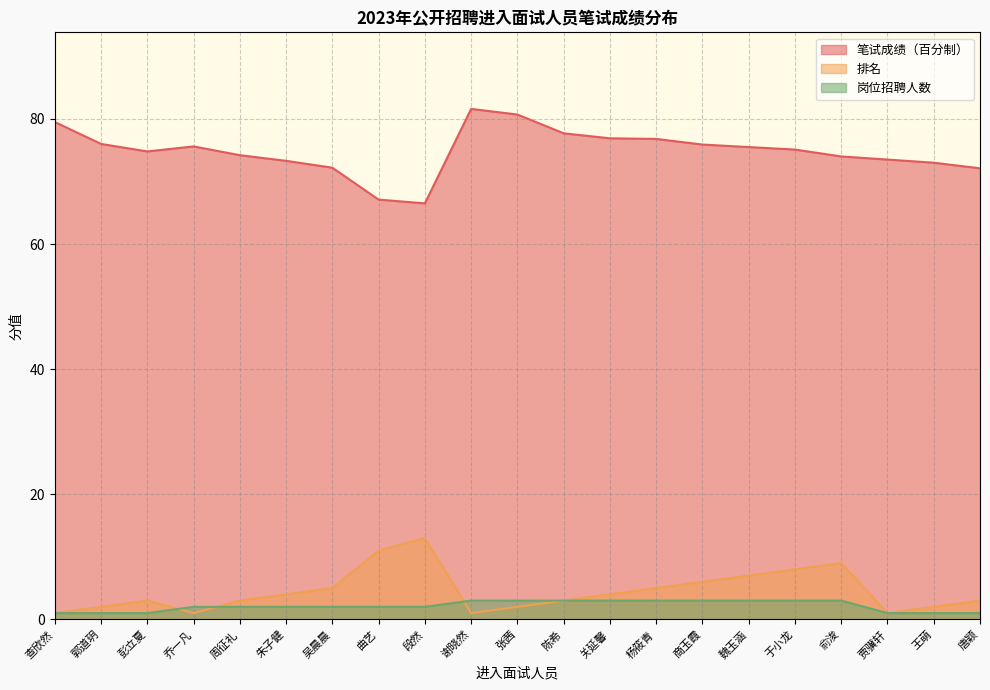

Which has a higher value, 查欣然 or 乔一凡?

查欣然